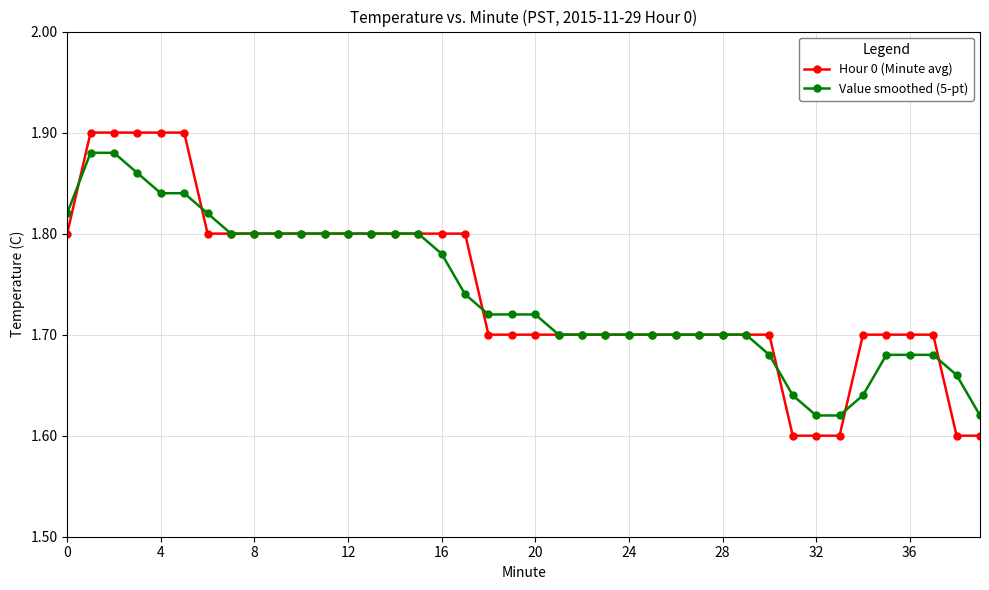

Which series has the widest spread of values?

Hour 0 (Minute avg)